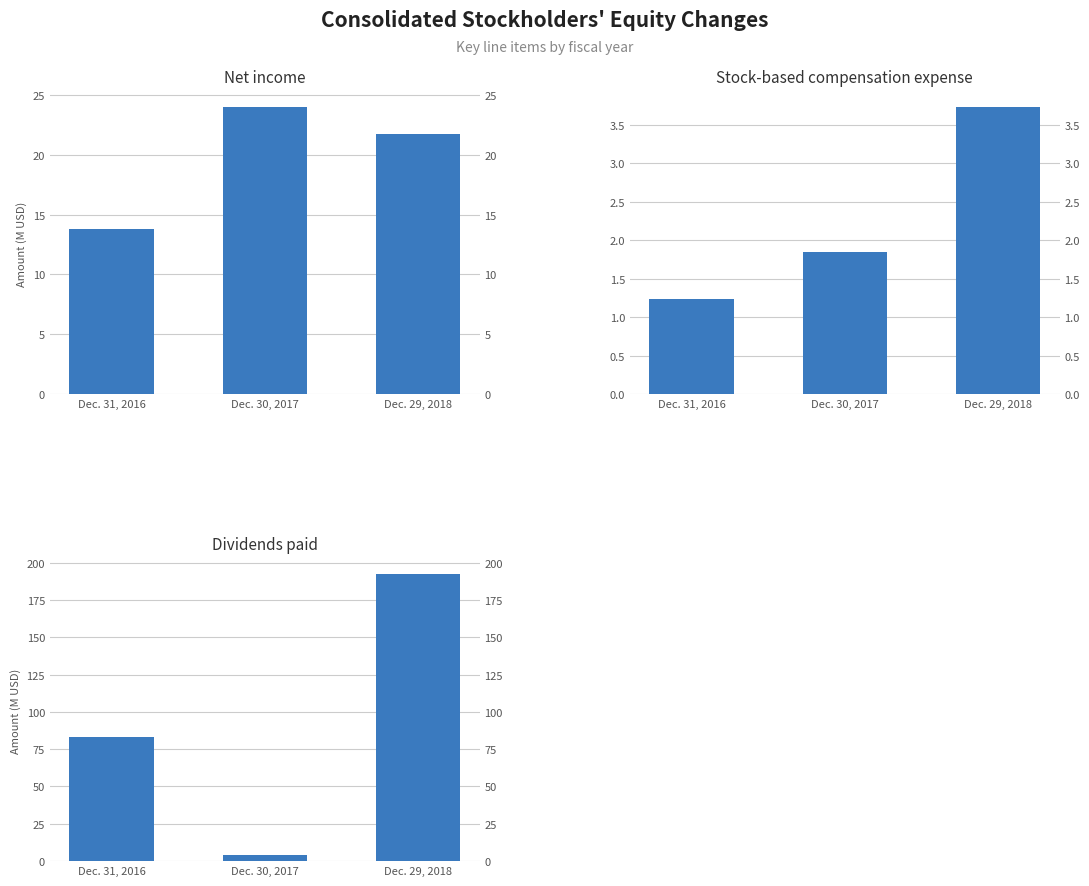

What value does the Stock-based compensation expense series have at Dec. 30, 2017?

1.9